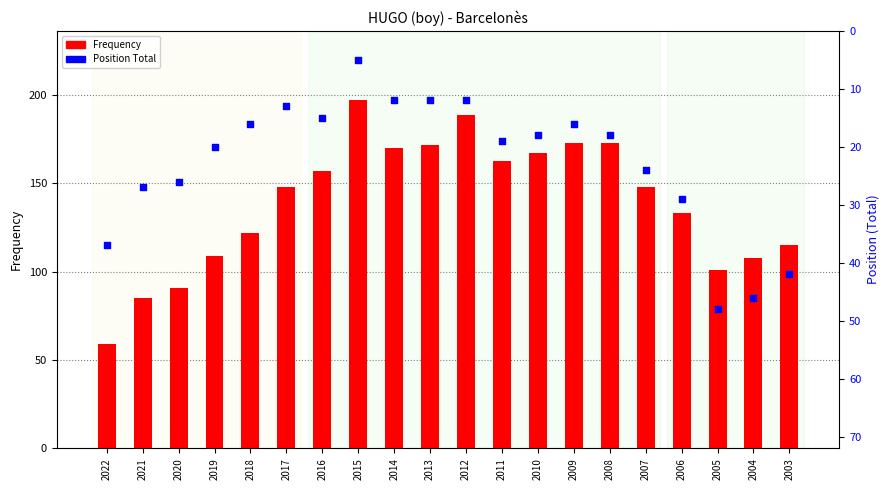

At how many categories does at least one series exceed 69?

19